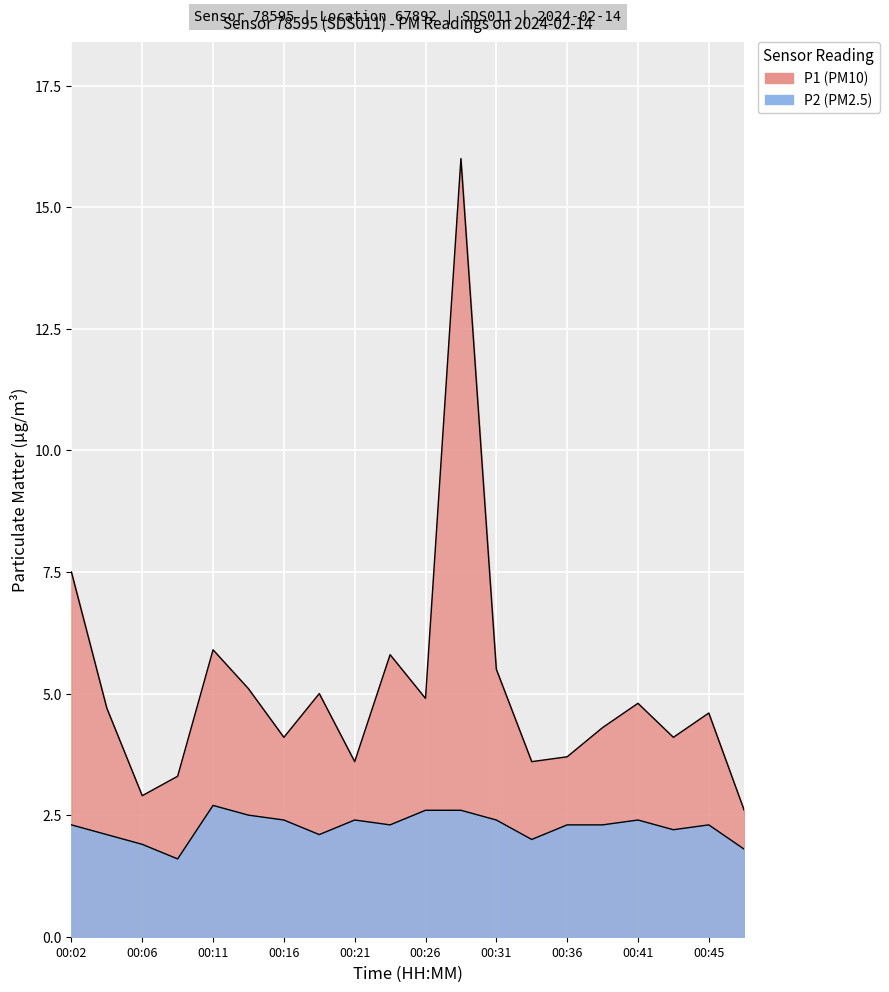

What are all the series names shown in the legend?

P1, P2